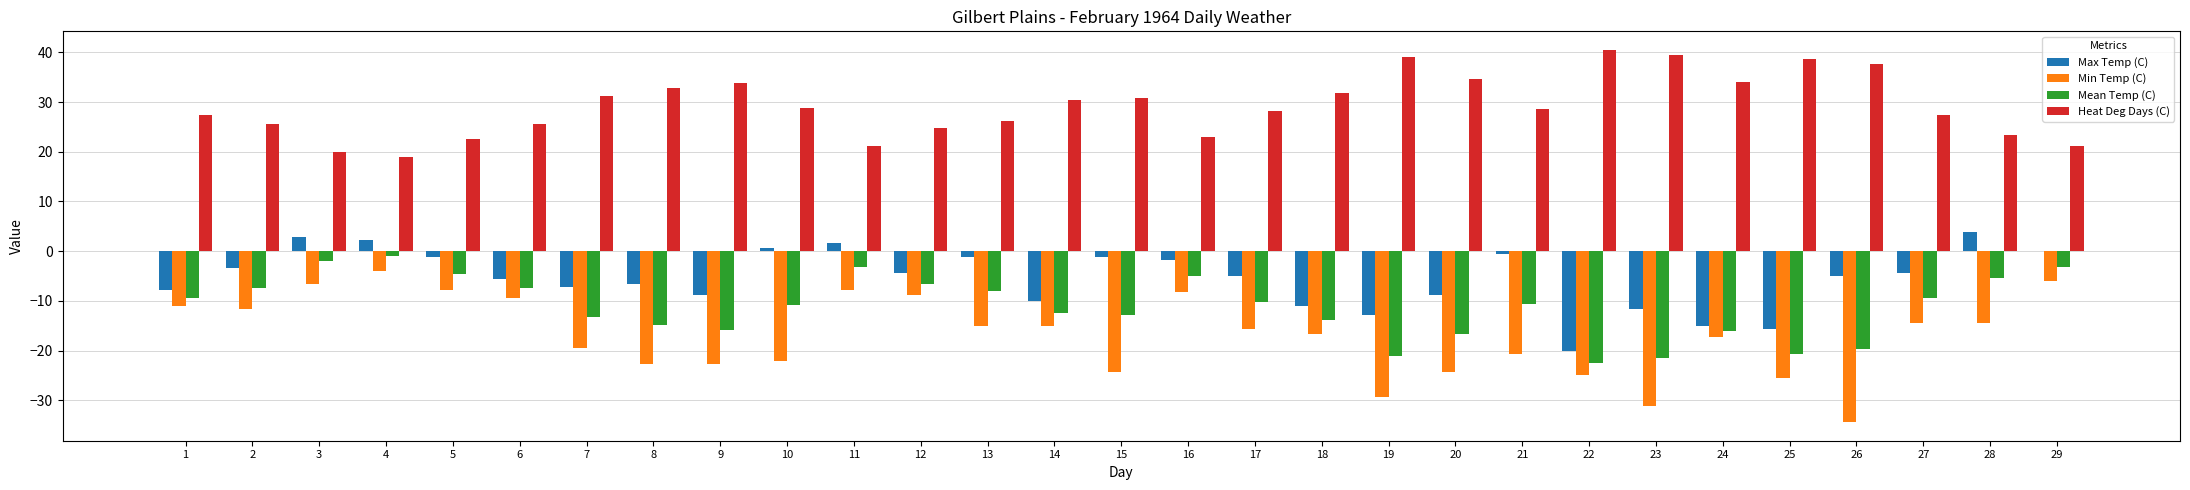

Read the Heat Deg Days (C) value at 25.

38.6